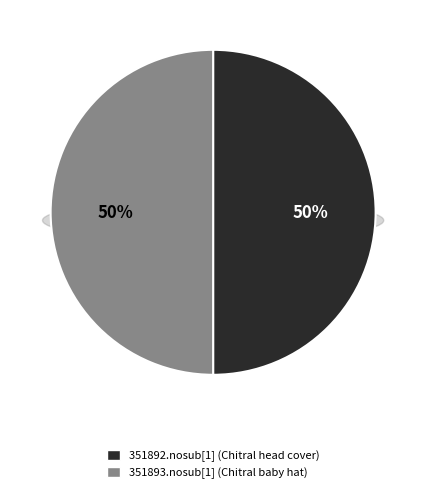

Is there any slice that represents more than half of the pie?

Yes